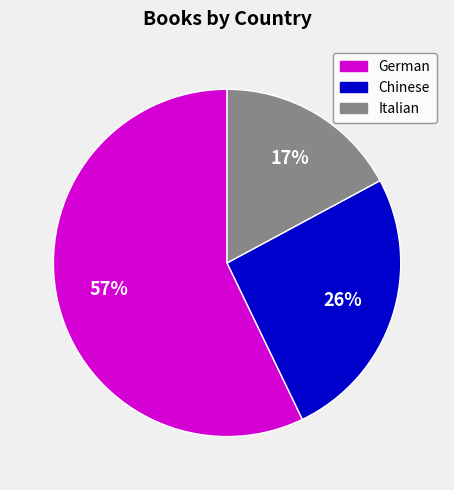

Count the number of slices in the pie.

3